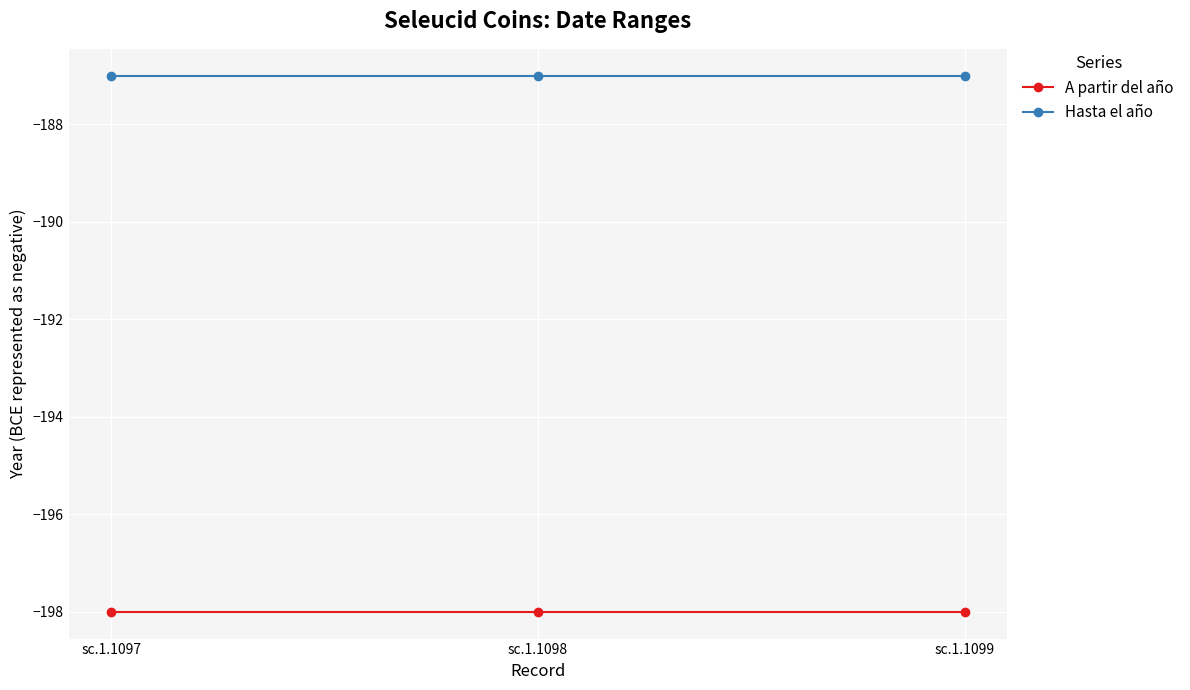

What is the sum of all A partir del año values?

-594